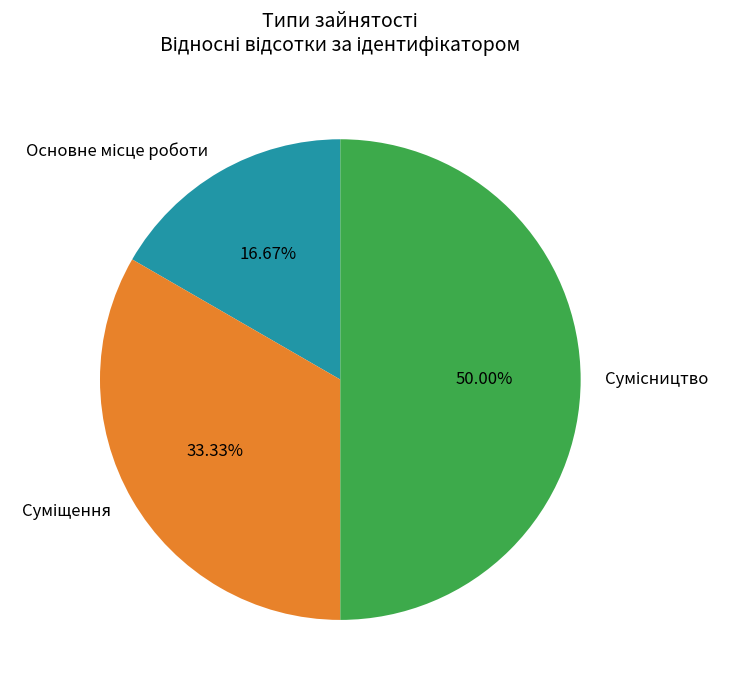

How many segments does this pie chart have?

3